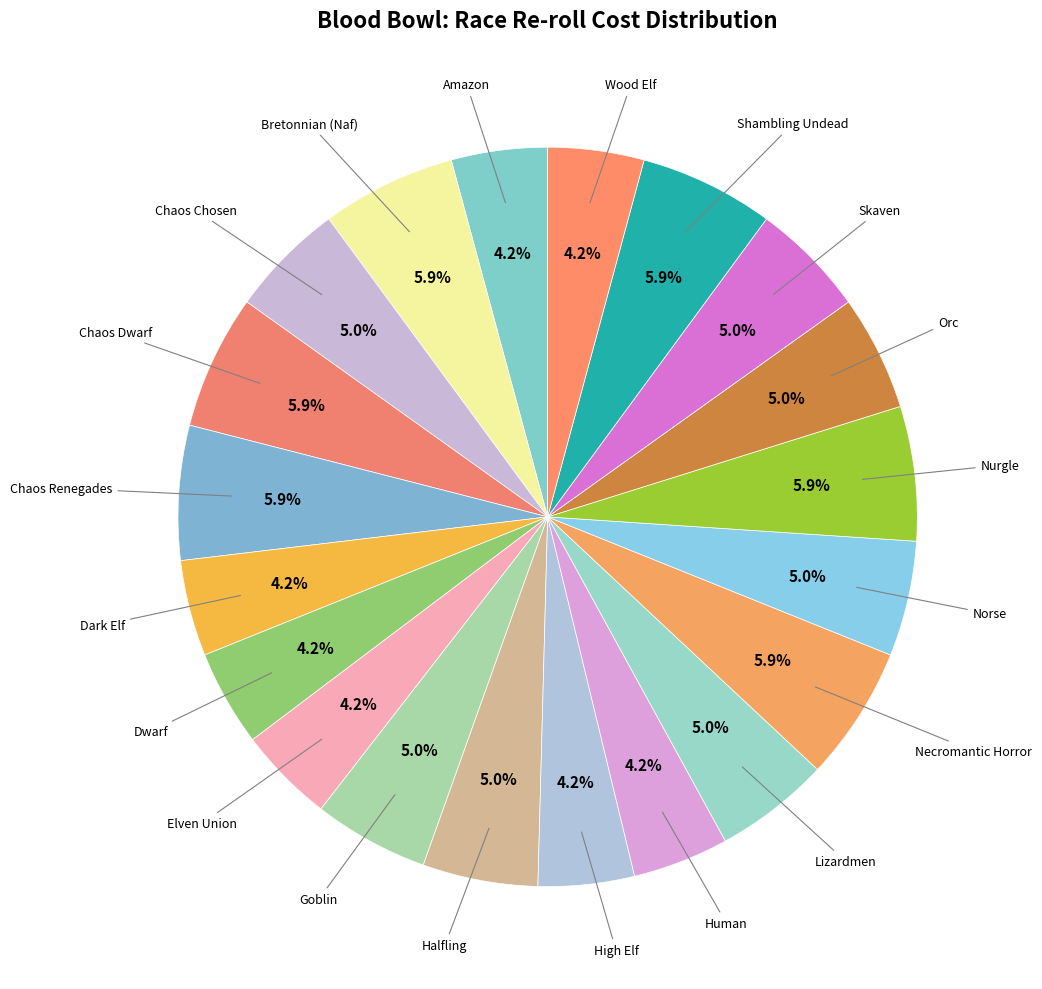

How many segments does this pie chart have?

20